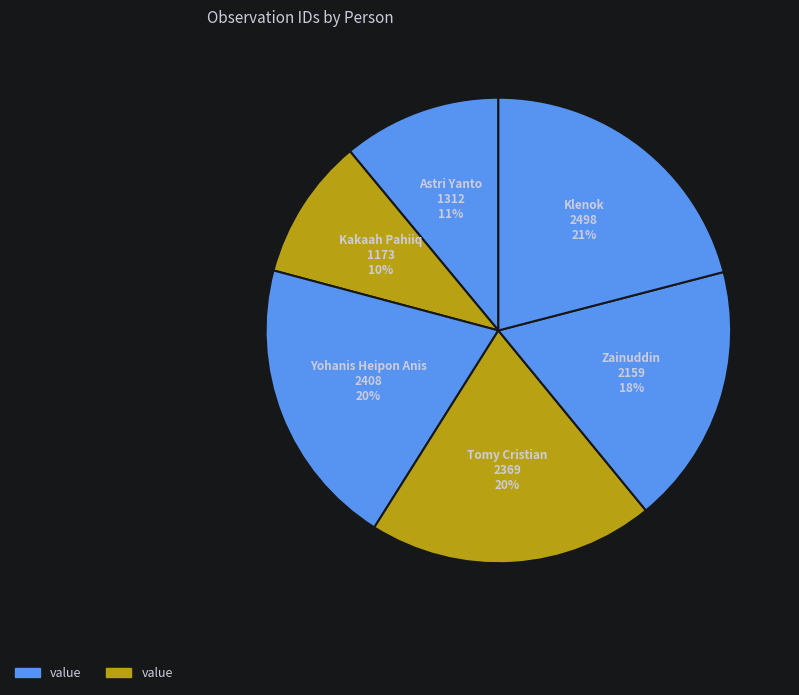

To the nearest percent, what is the average slice percentage?

17%